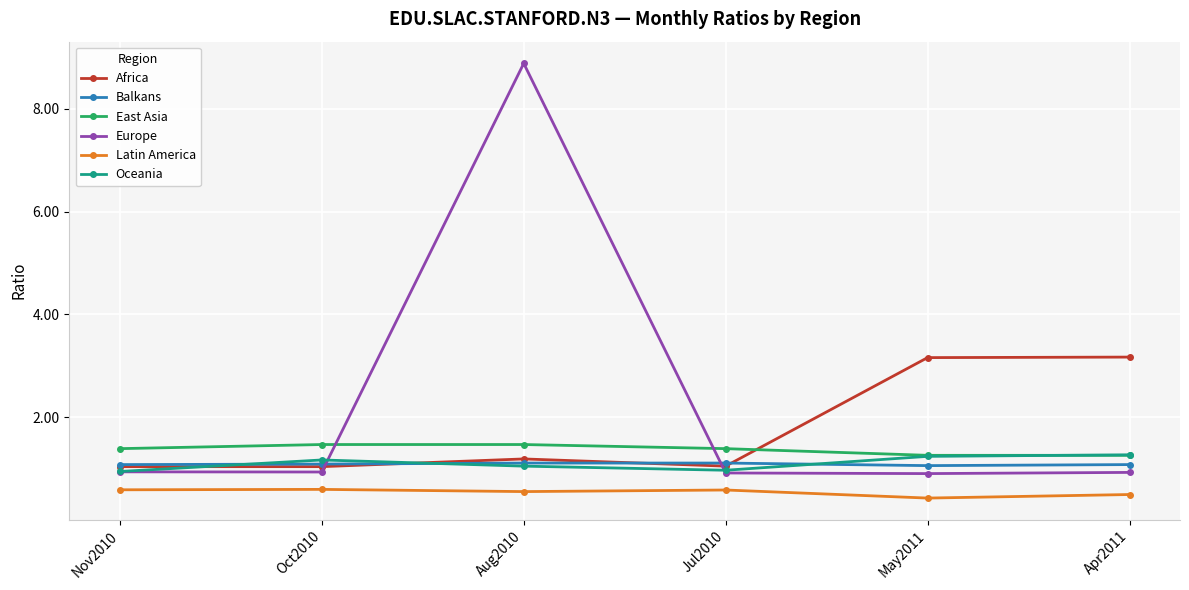

True or false: Oceania has more than 0 interior local peaks.

True